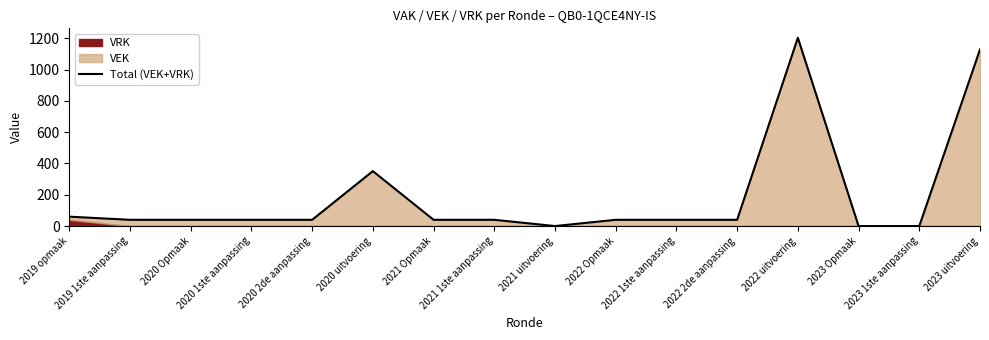

At which category does the data reach its first local valley?

2021 uitvoering